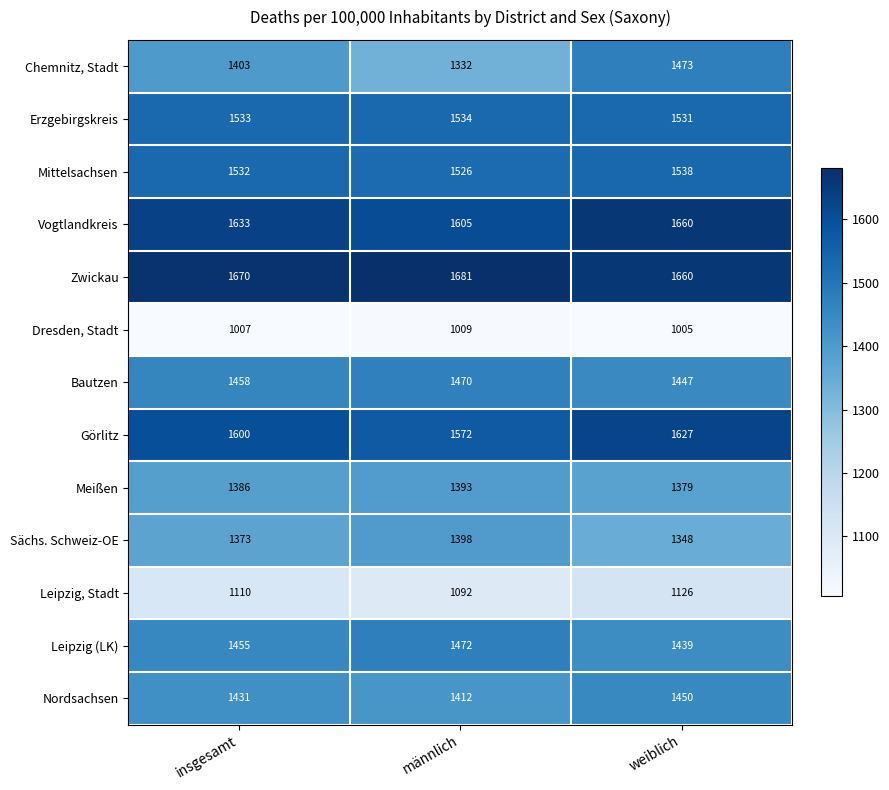

Which series has the largest range (max minus min)?

Chemnitz, Stadt